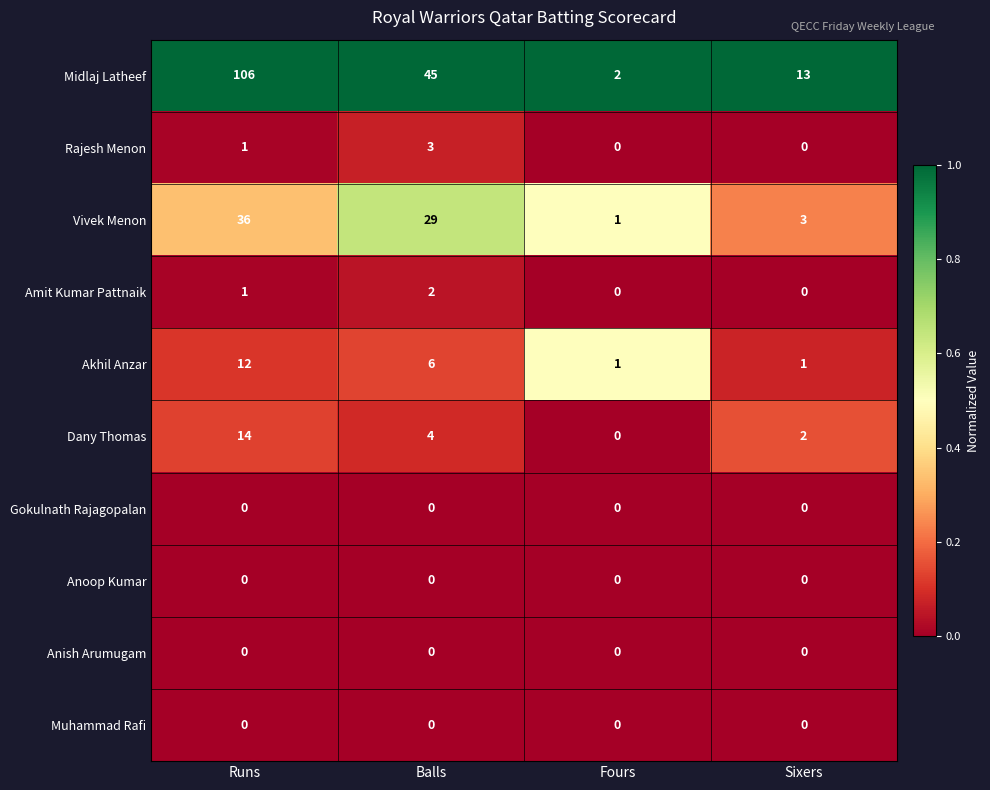

The value of Dany Thomas at Fours is 5. True or false?

False